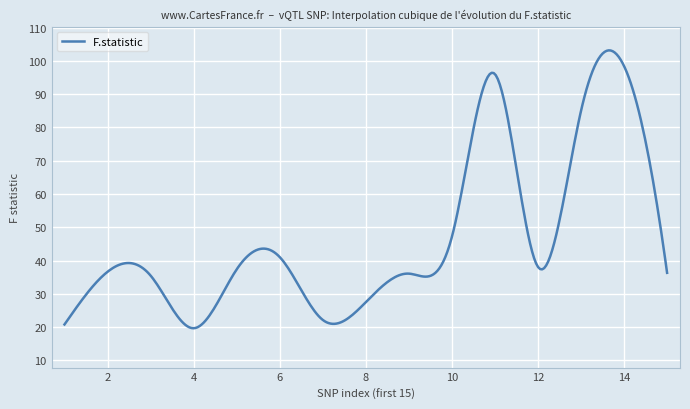

What is the difference between the maximum and minimum values?

83.5